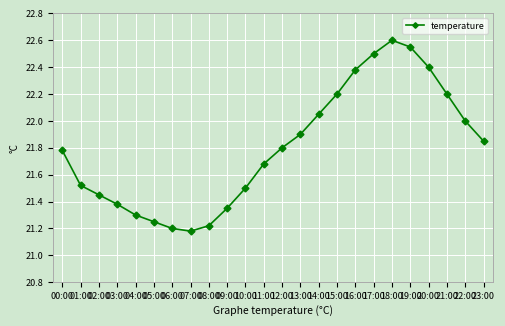

What is the label of the 17th point from the left?

16:00